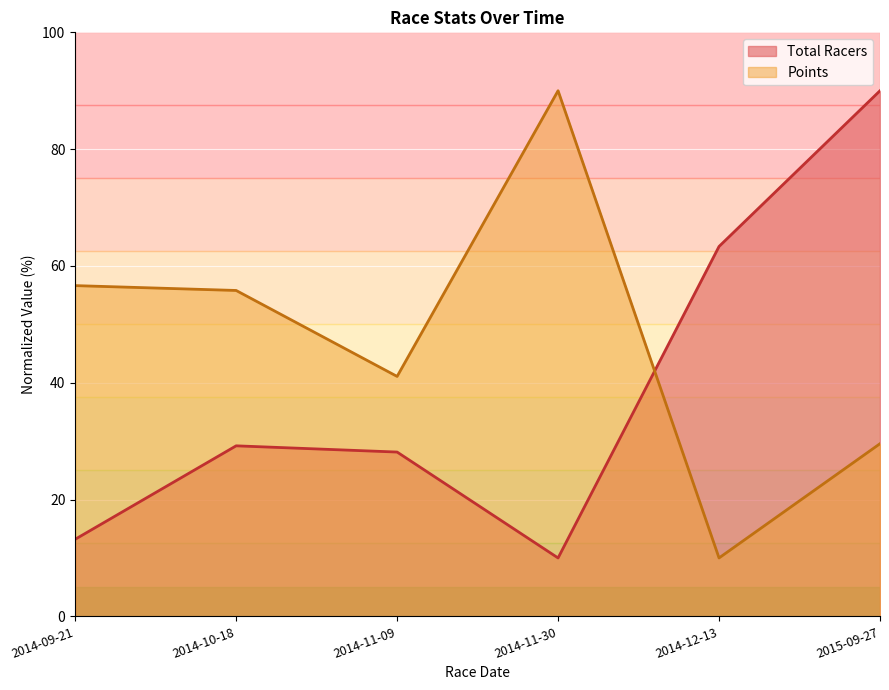

Where does the Total Racers series first go above 29?

2014-10-18